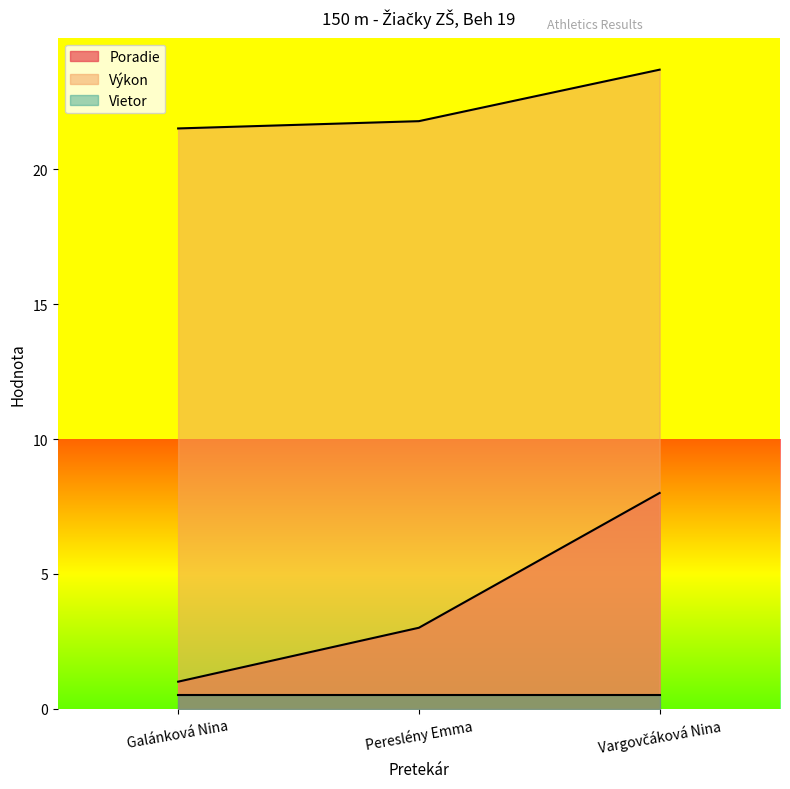

What is the value of the Poradie point at the 1st from the left?

1.0